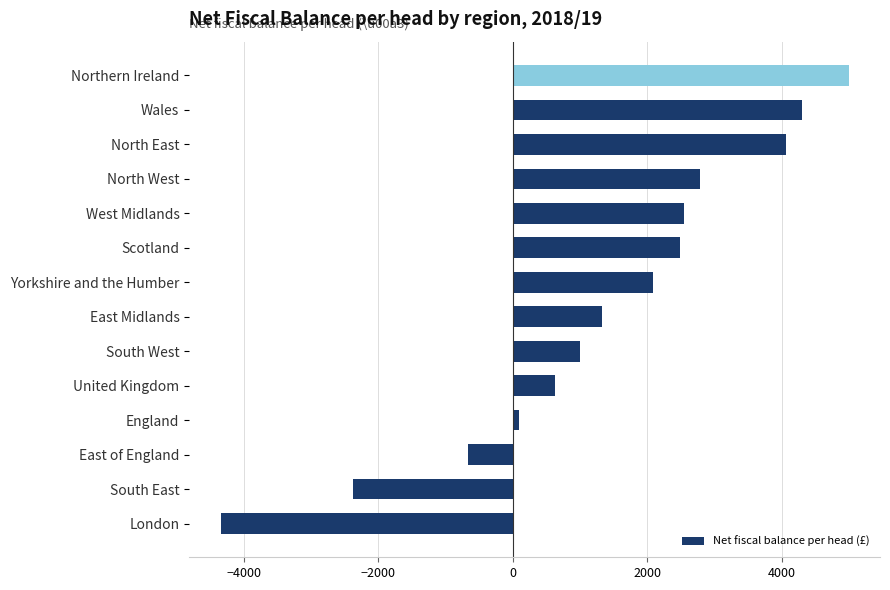

Reading bottom to top, list all the values displayed in this chart.

London=-4350	South East=-2375	East of England=-661	England=89	United Kingdom=623	South West=999	East Midlands=1323	Yorkshire and the Humber=2090	Scotland=2482	West Midlands=2545	North West=2780	North East=4064	Wales=4307	Northern Ireland=4996